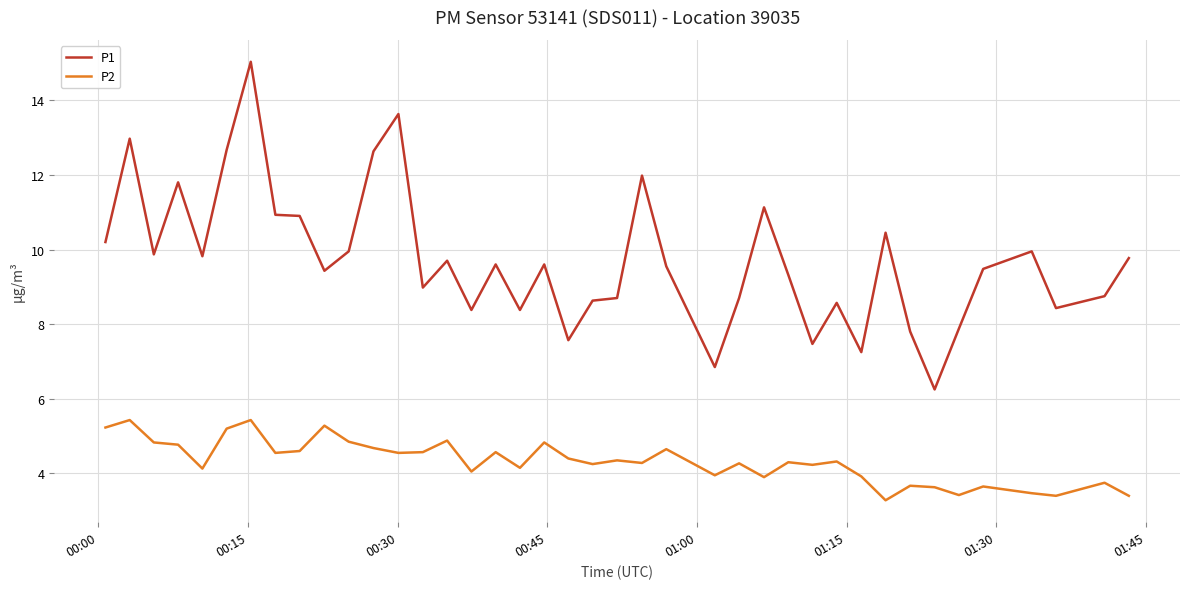

True or false: P2 and P1 intersect in this chart.

False